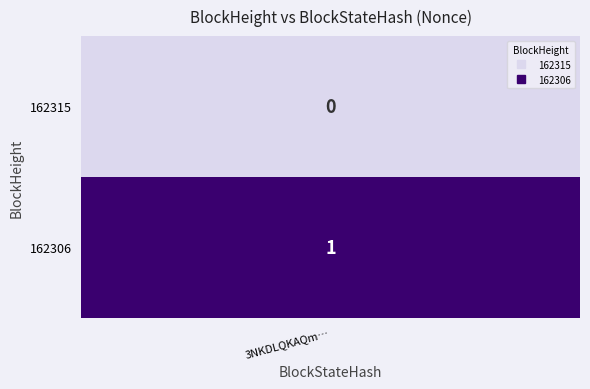

What is the difference between the 162306 values at 0 and 1?

1